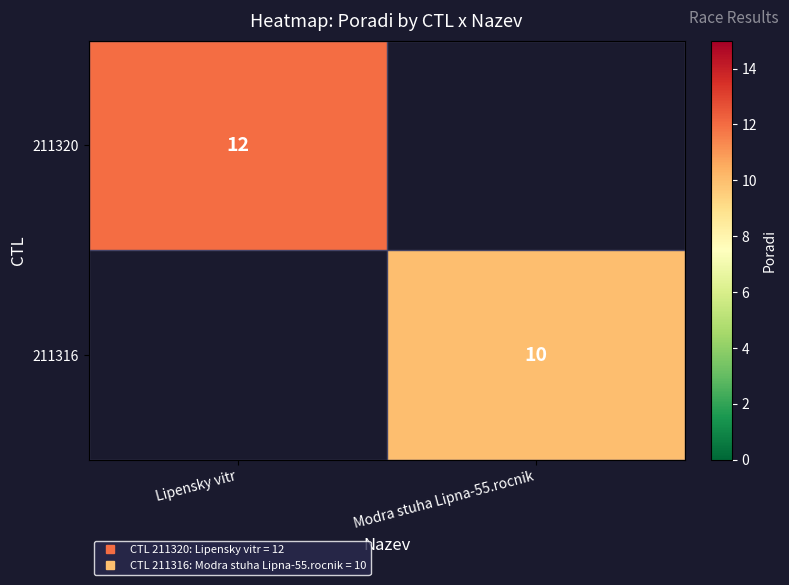

Is the value of 211316 at Lipensky vitr greater than the value of 211320 at Lipensky vitr?

No